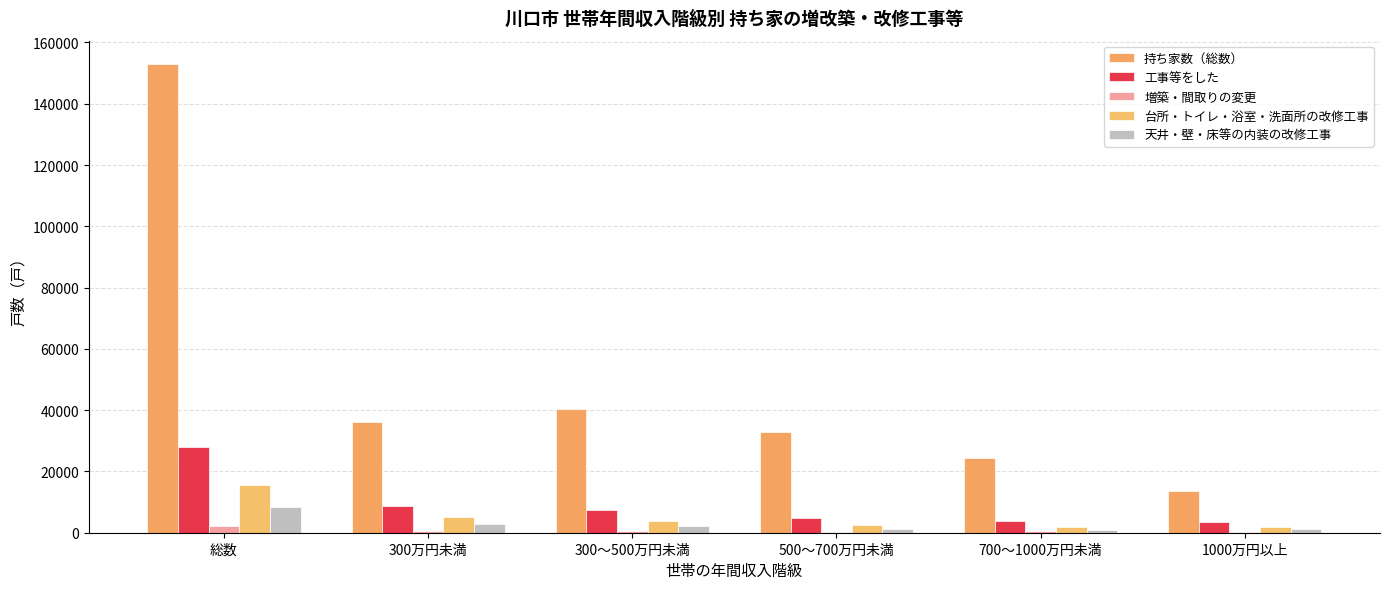

Which series has the widest spread of values?

持ち家数（総数）